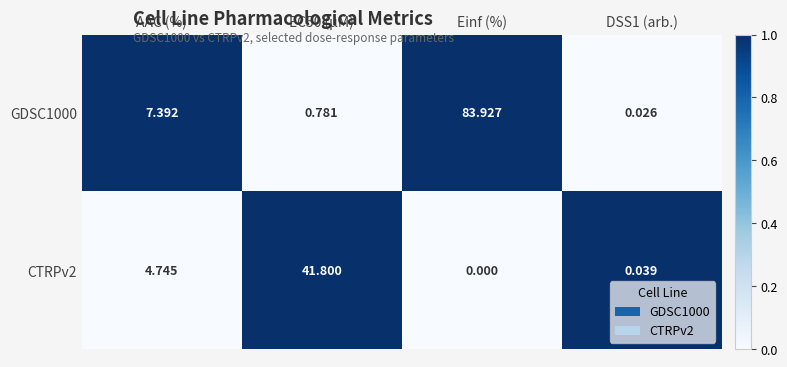

Which series has the widest spread of values?

GDSC1000